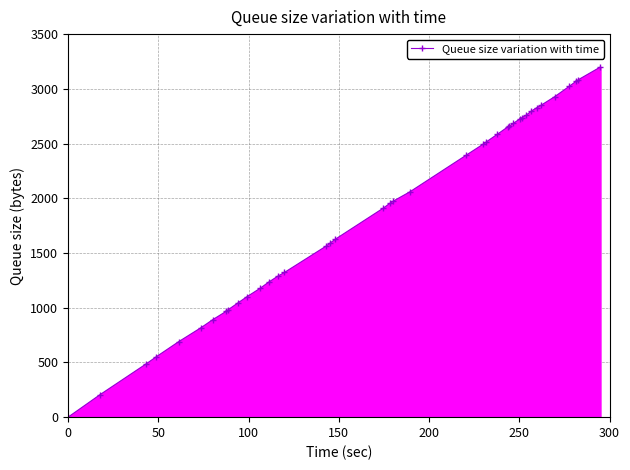

What is the average value?

1885.4